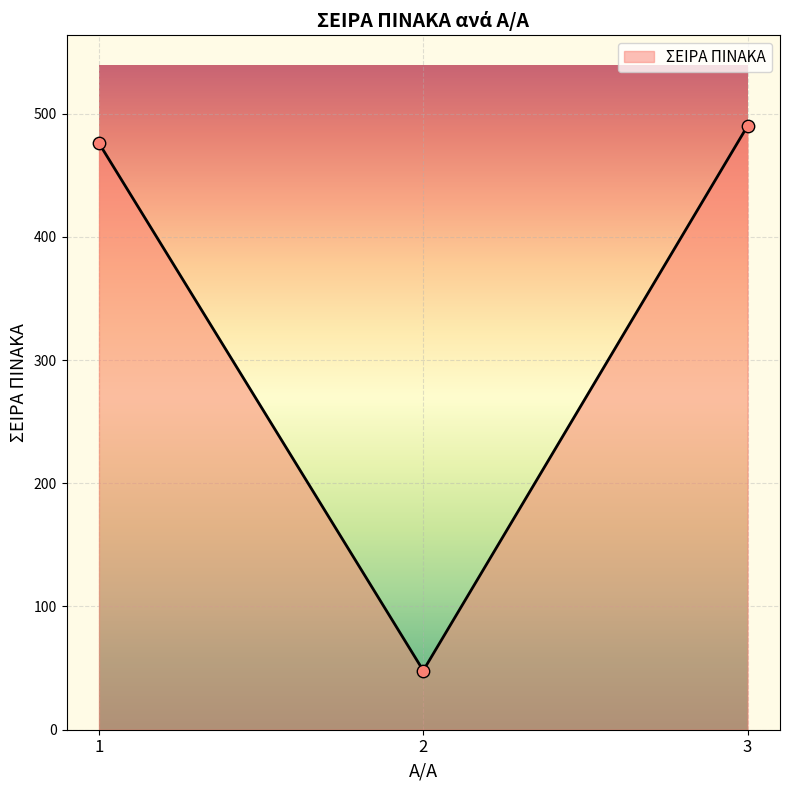

What is the ratio of the value at 1 to the value at 2?

9.9